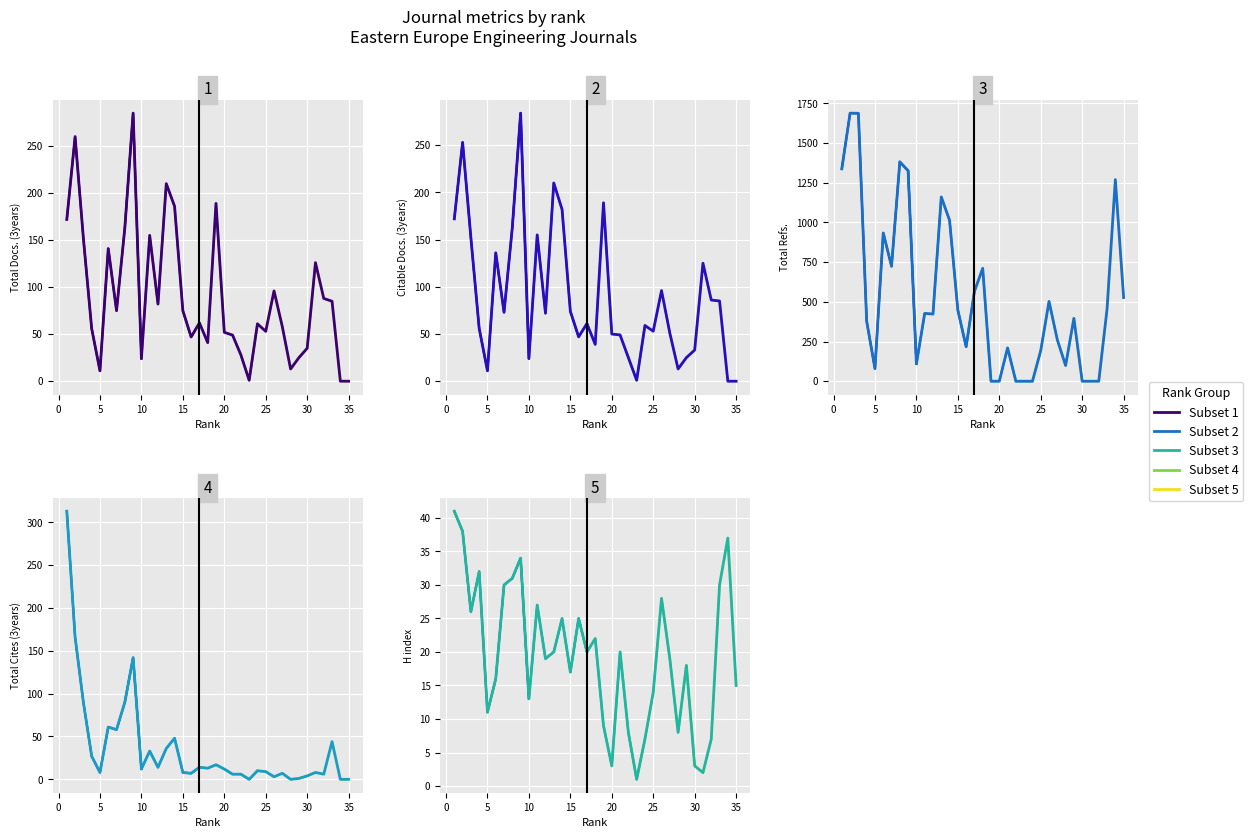

How many lines are shown in the chart?

5